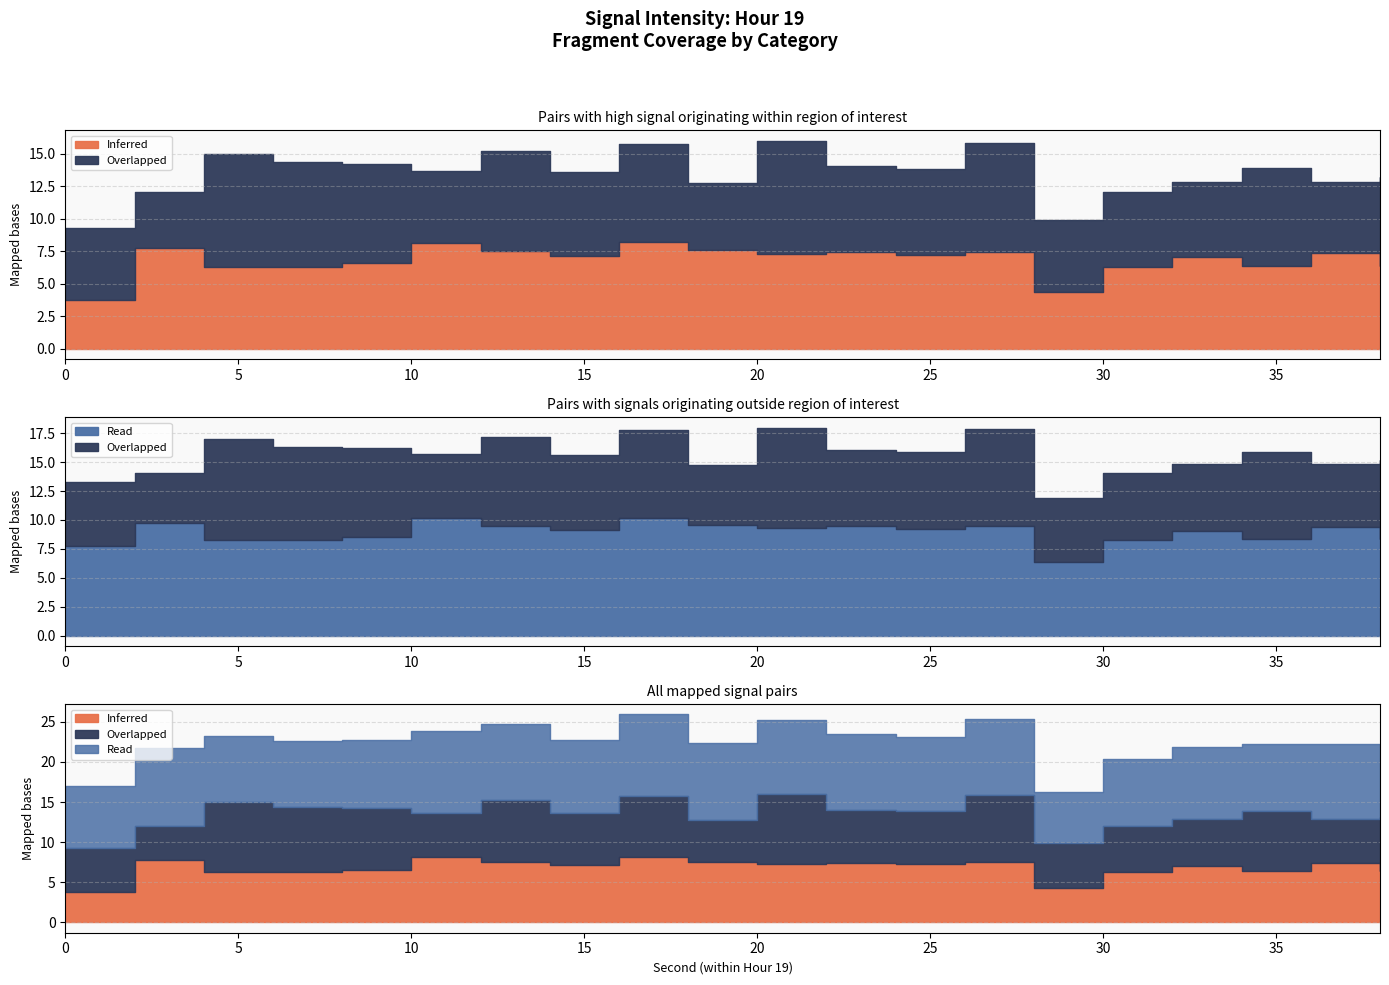

Rank the series at 8 from lowest to highest value.

Inferred, Overlapped, Read